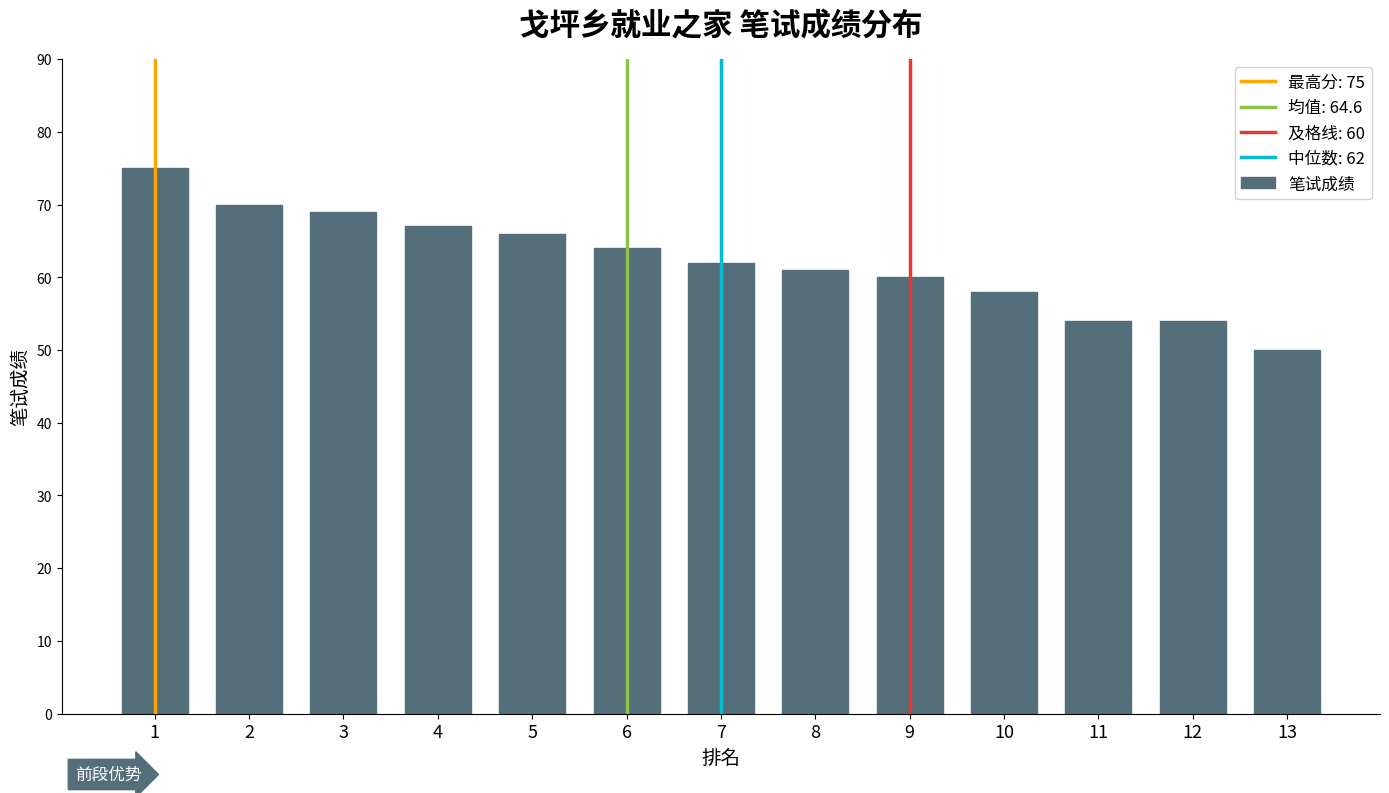

Does the chart contain any negative values?

No